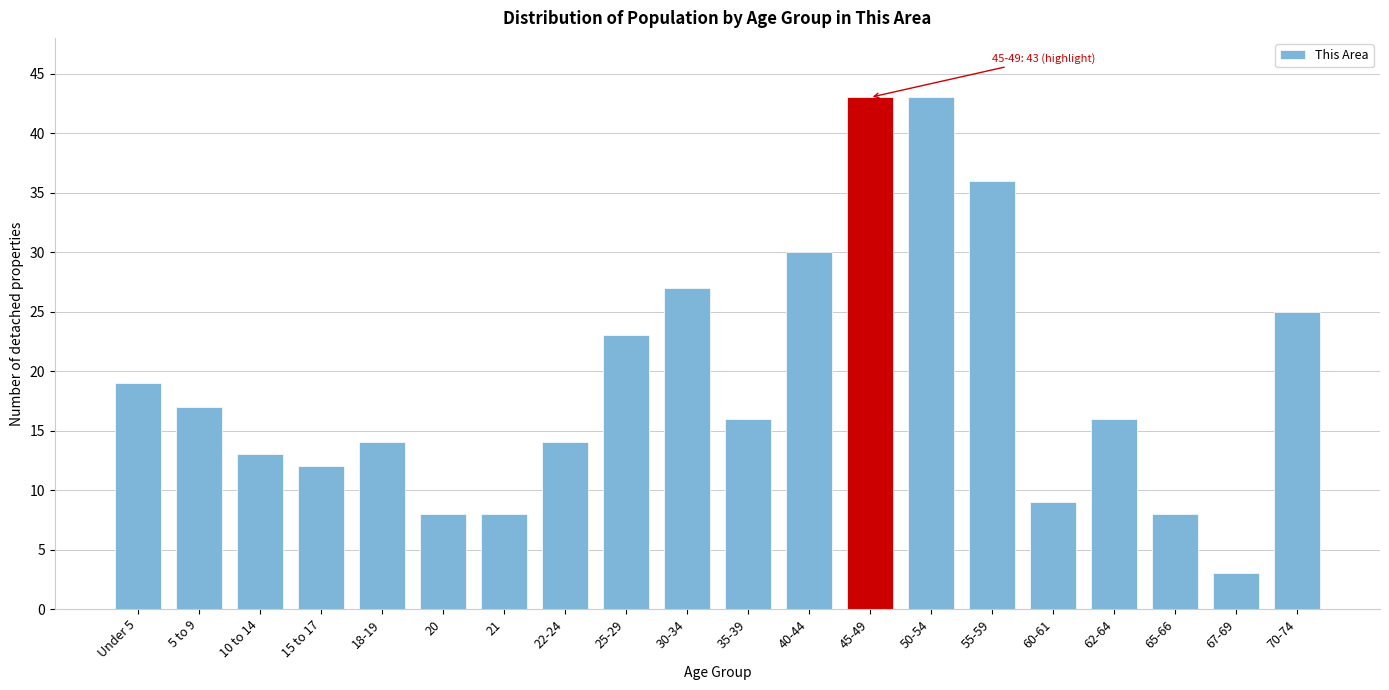

Reading left to right, list all the values displayed in this chart.

Under 5=19	5 to 9=17	10 to 14=13	15 to 17=12	18-19=14	20=8	21=8	22-24=14	25-29=23	30-34=27	35-39=16	40-44=30	45-49=43	50-54=43	55-59=36	60-61=9	62-64=16	65-66=8	67-69=3	70-74=25